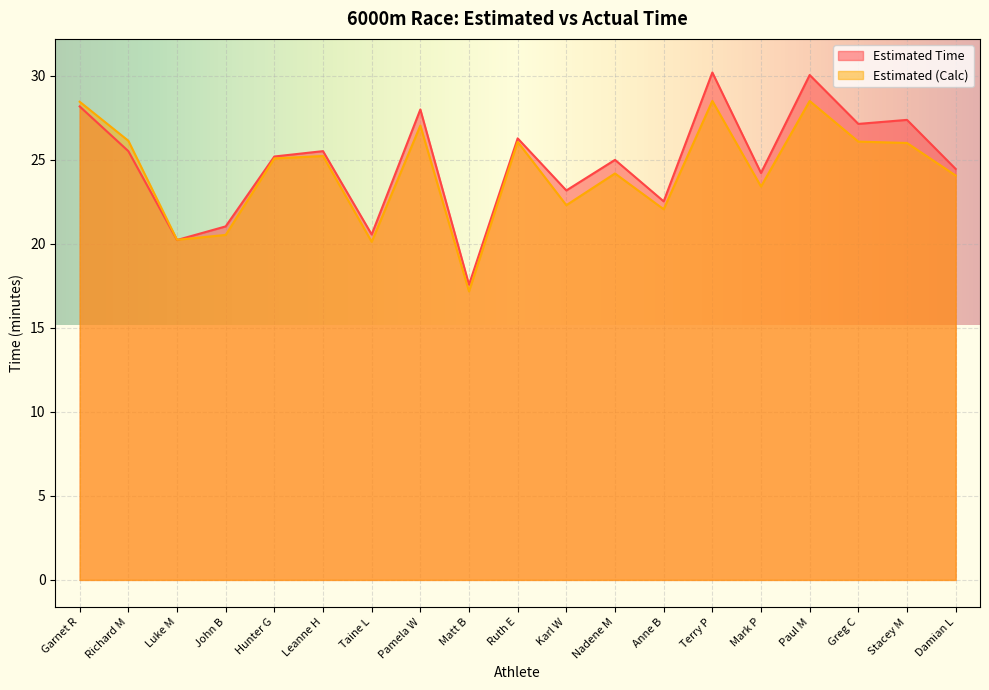

The Estimated (Calc) series shows 20.2 at Luke M. True or false?

True